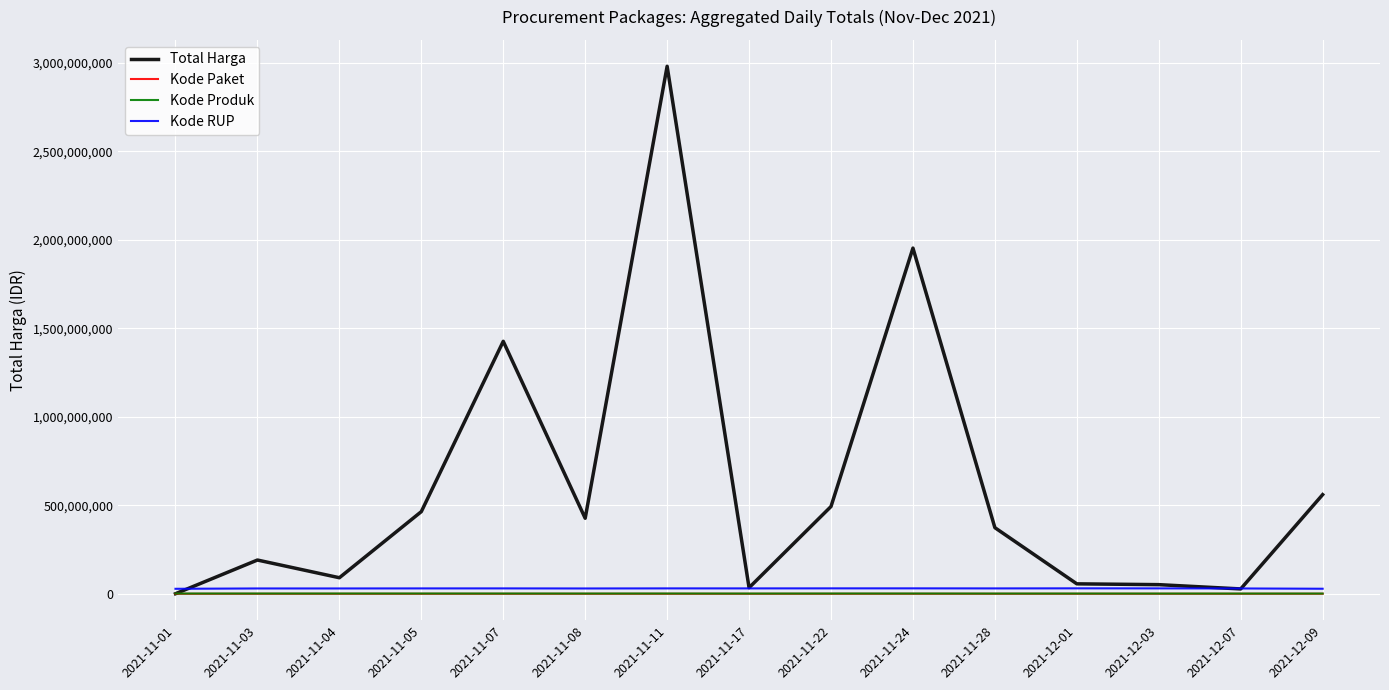

What is the sum of the Total Harga values at 2021-11-22 and 2021-11-08?

919566300